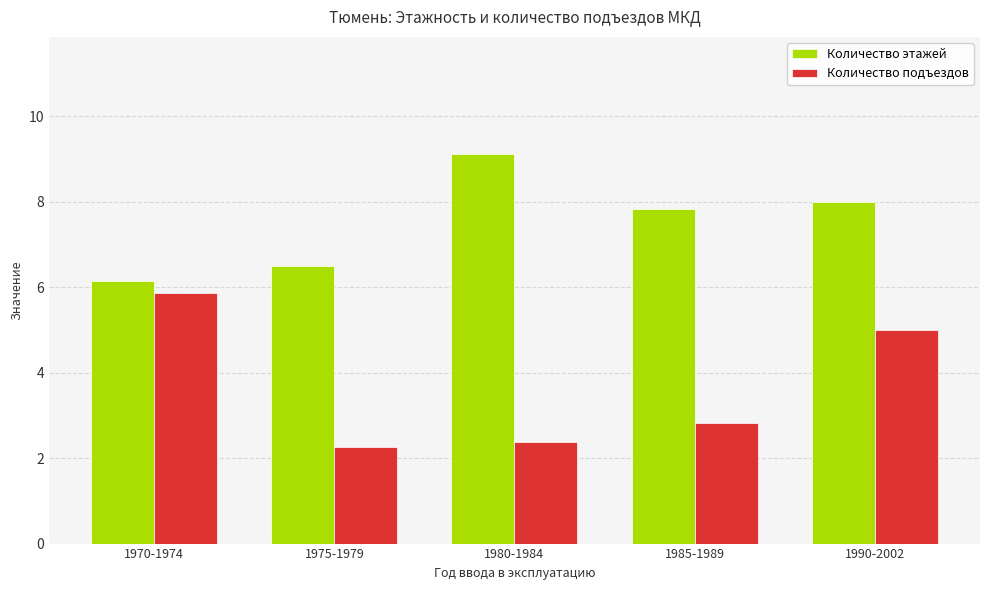

True or false: Количество подъездов has a value of 2.2 at 1975-1979.

True